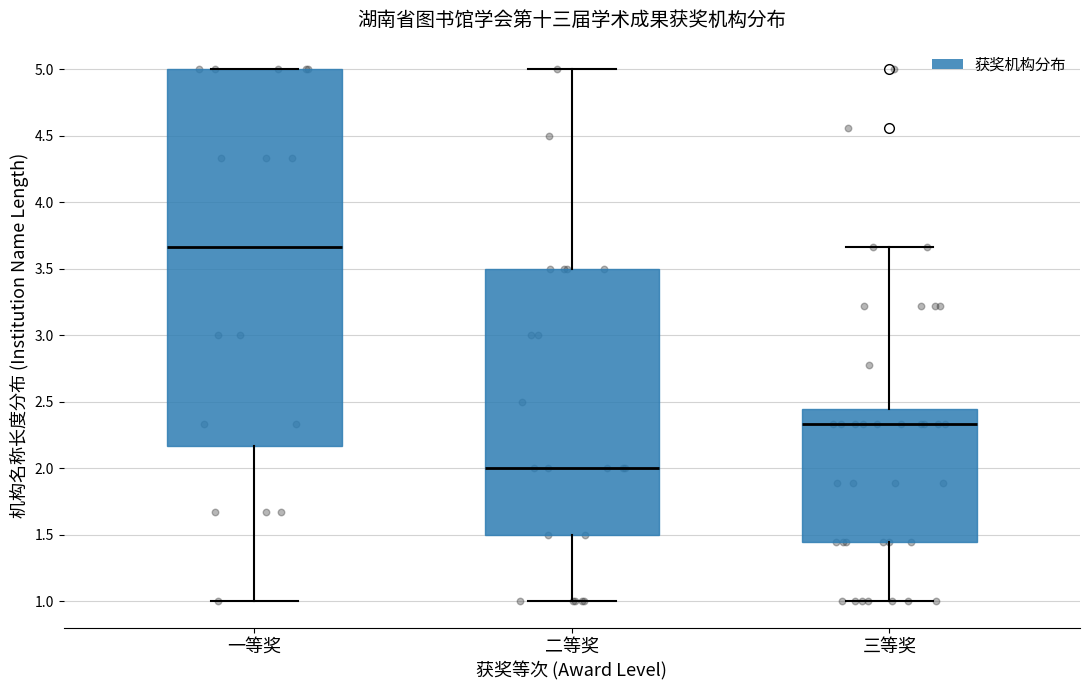

Which box's median line is the lowest?

二等奖